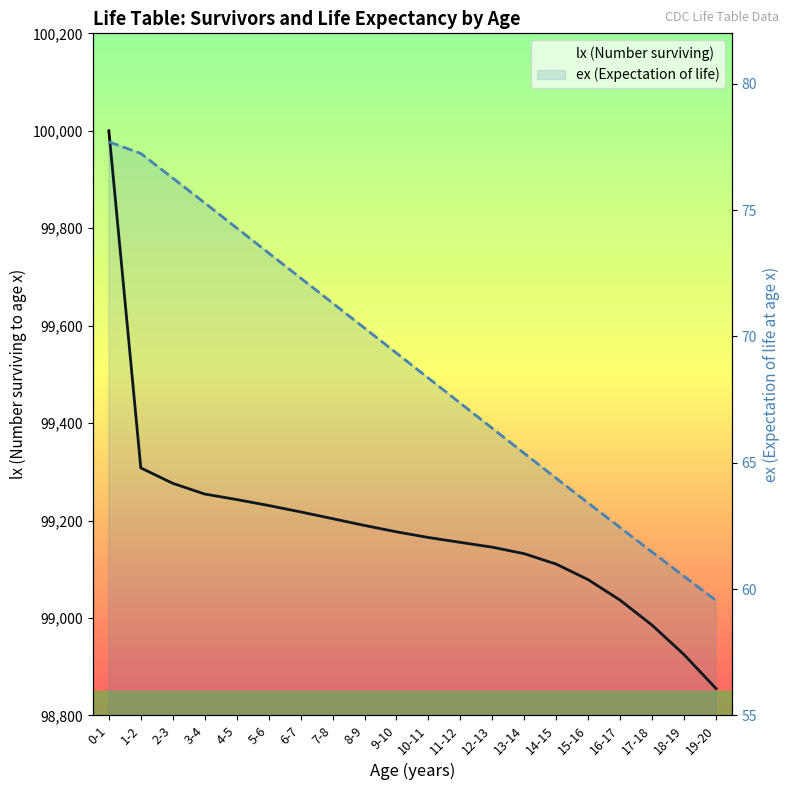

How many lines are shown in the chart?

2